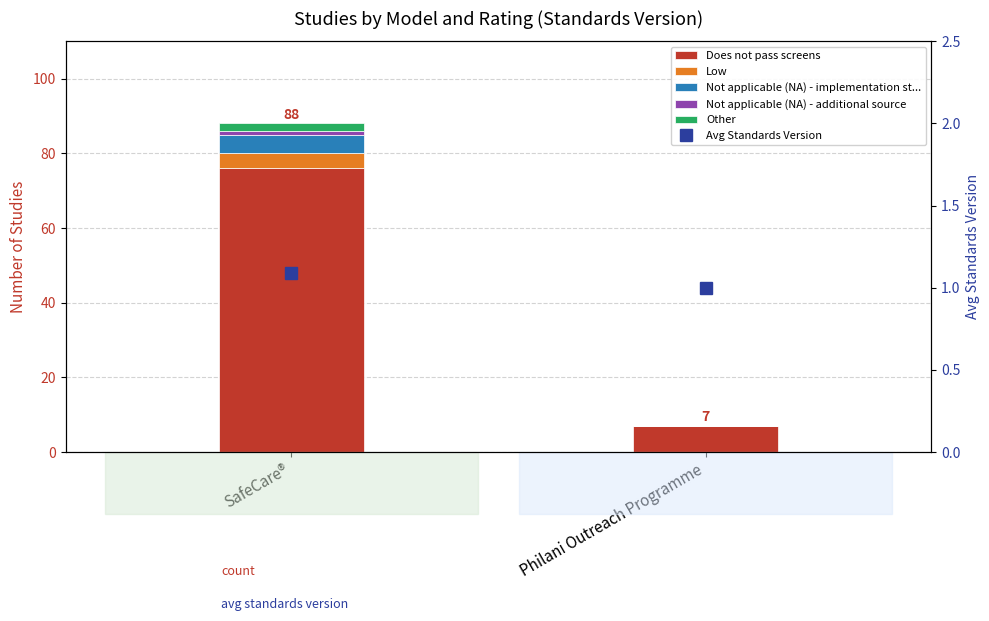

Between Philani Outreach Programme and SafeCare®, which is larger?

SafeCare®